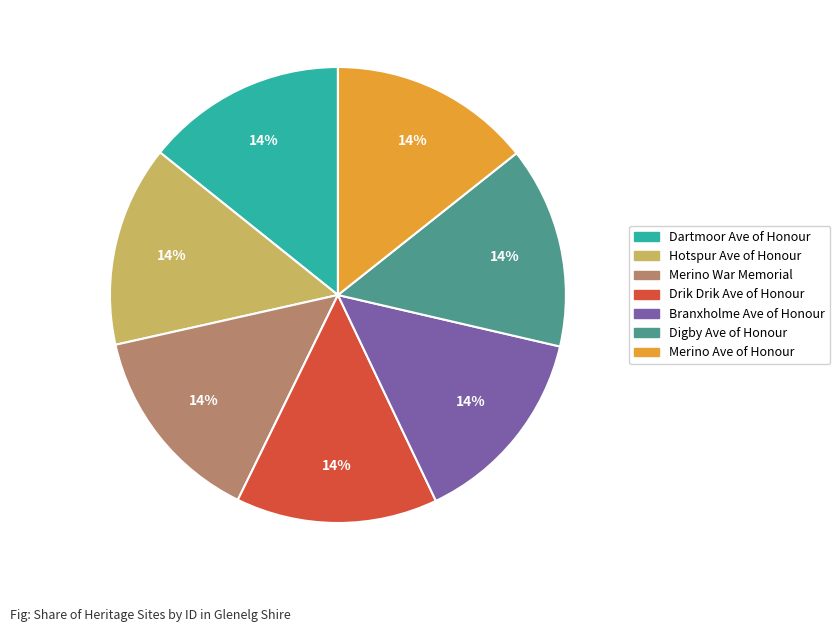

Is there a majority slice in this chart?

No